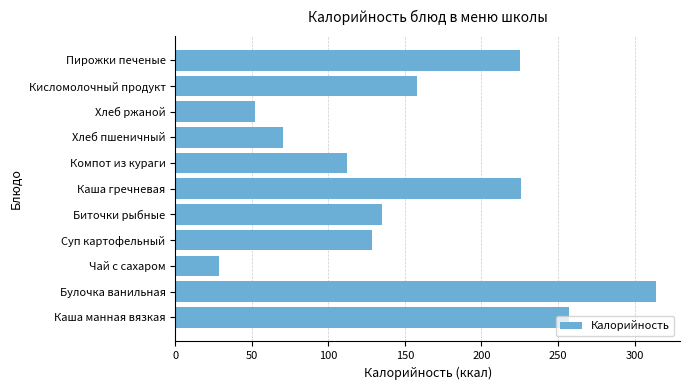

At which label is the value closest to 171?

Кисломолочный продукт